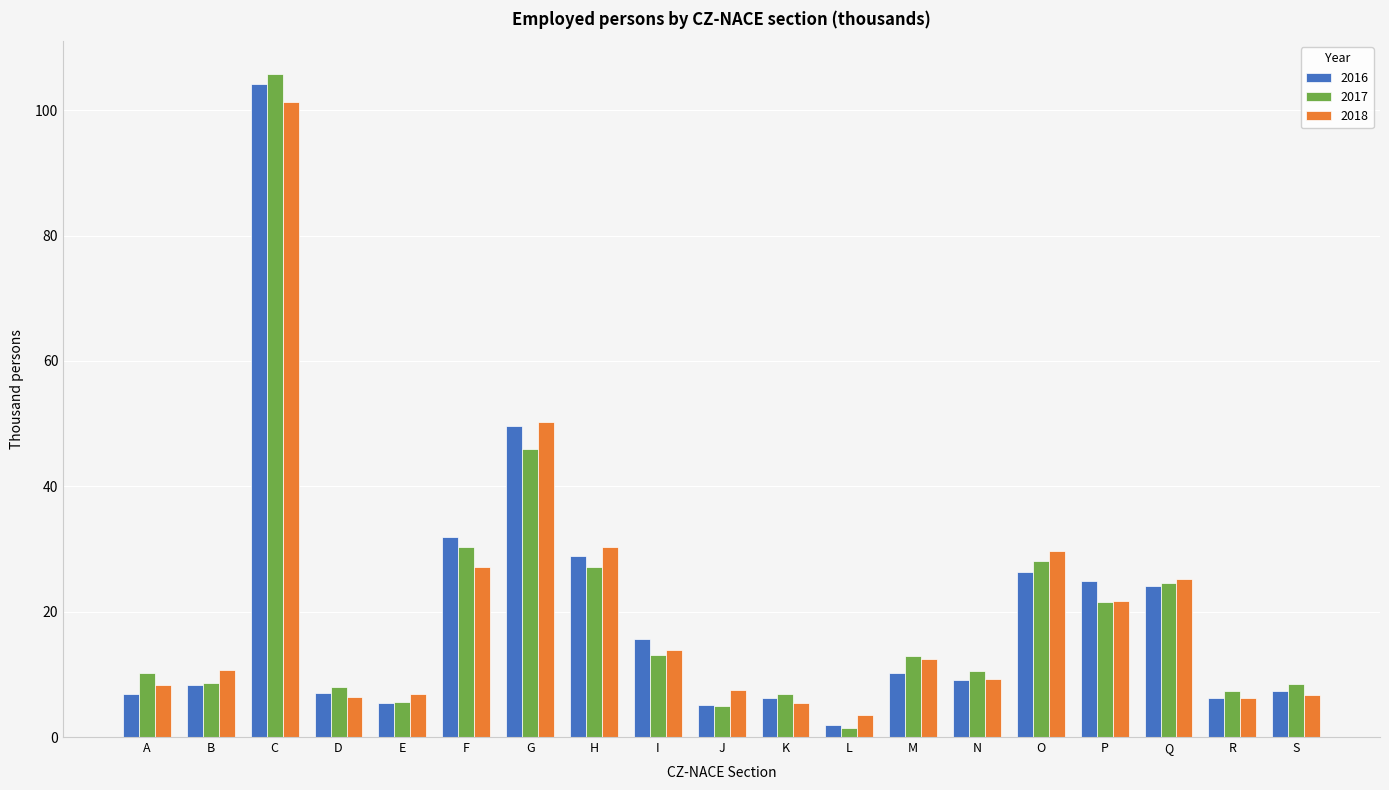

Is the value of 2018 at D greater than the value of 2017 at A?

No